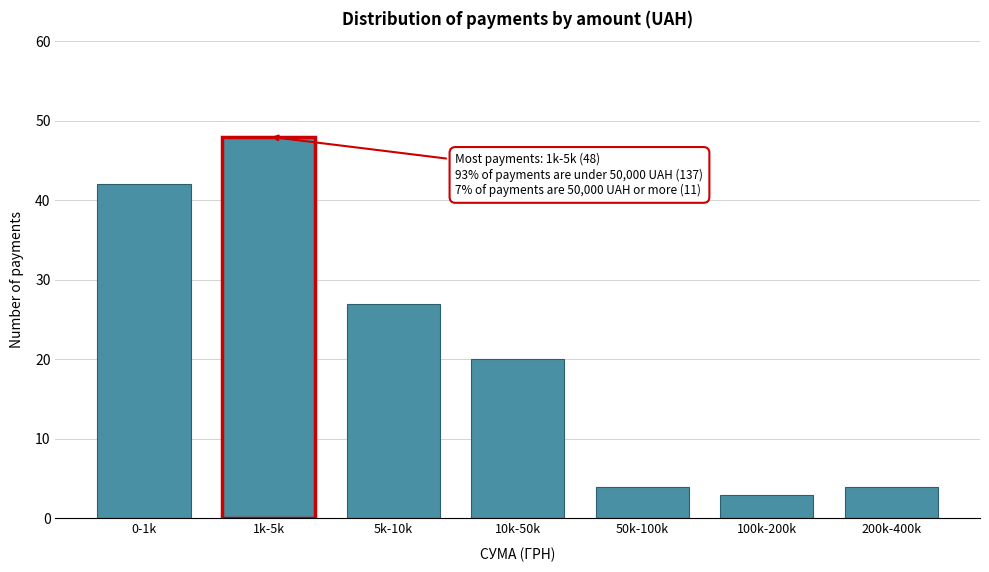

Reading left to right, list all the values displayed in this chart.

42	48	27	20	4	3	4